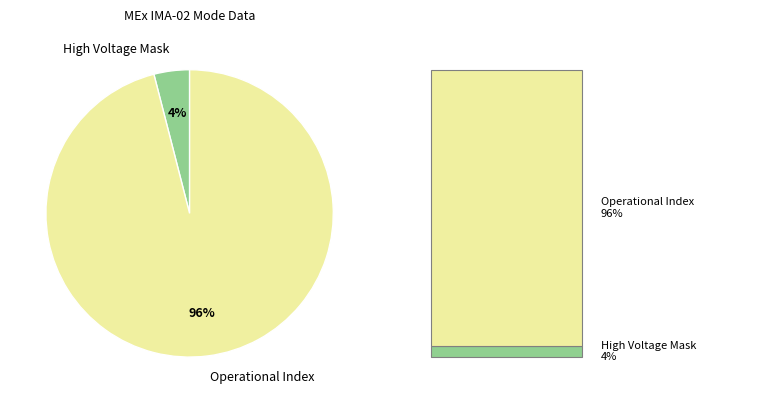

The Operational Index slice represents 86% of the pie. True or false?

False